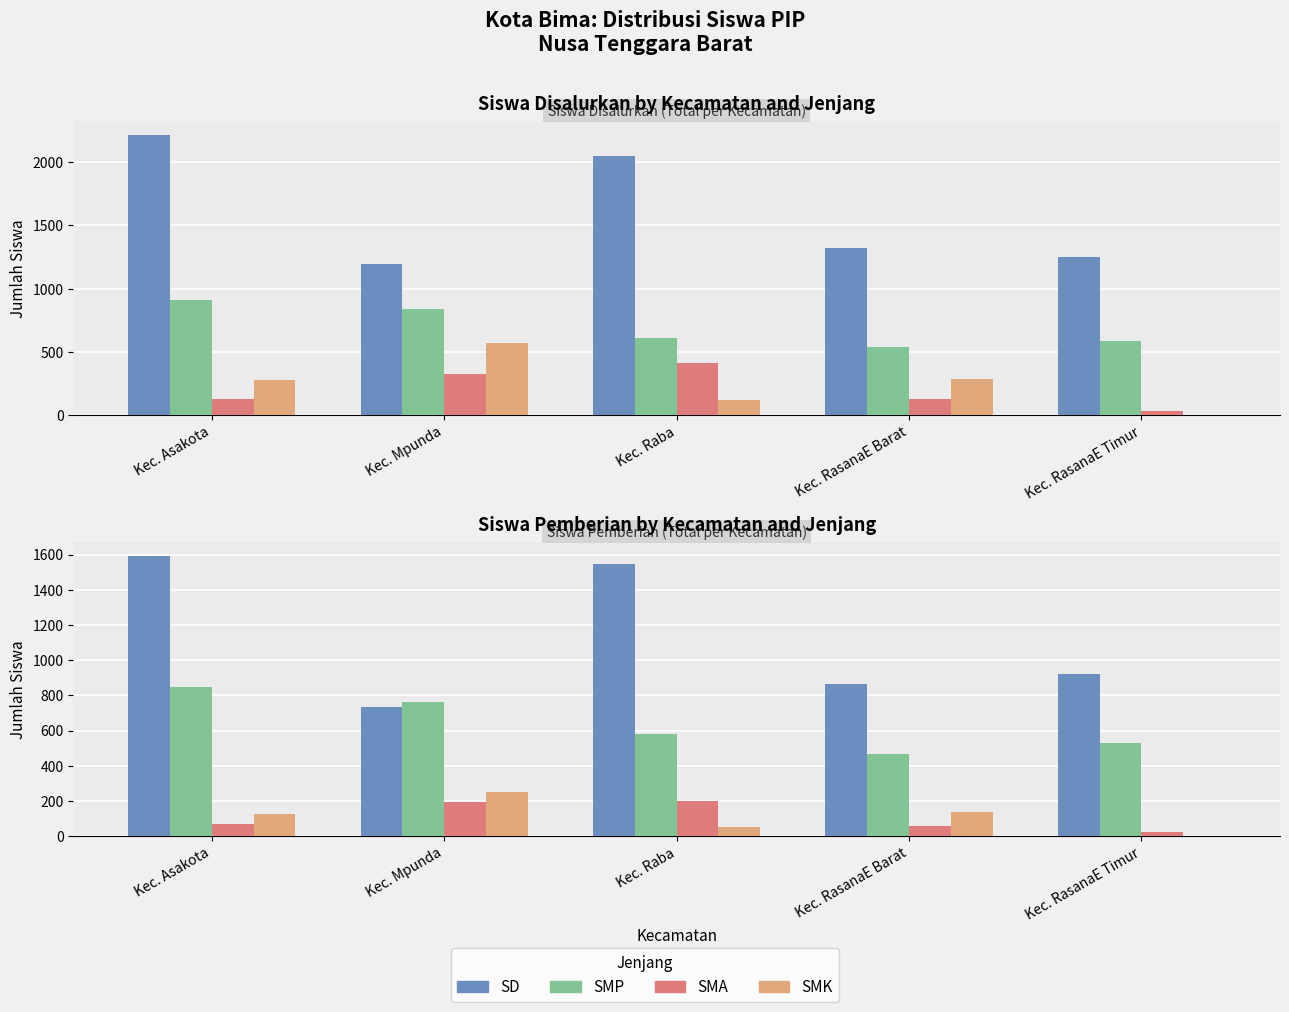

Which series has the largest total across all categories?

SD